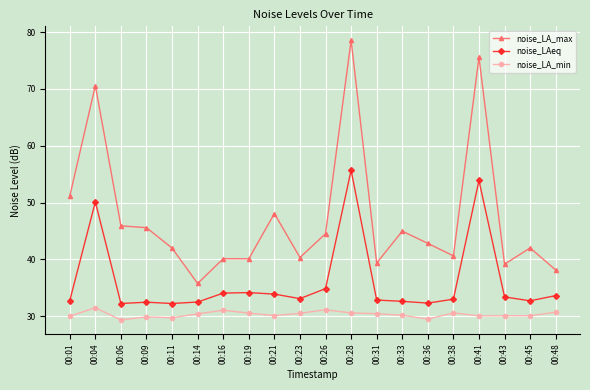

What is the spread (max minus min) of values at 00:04?

39.1